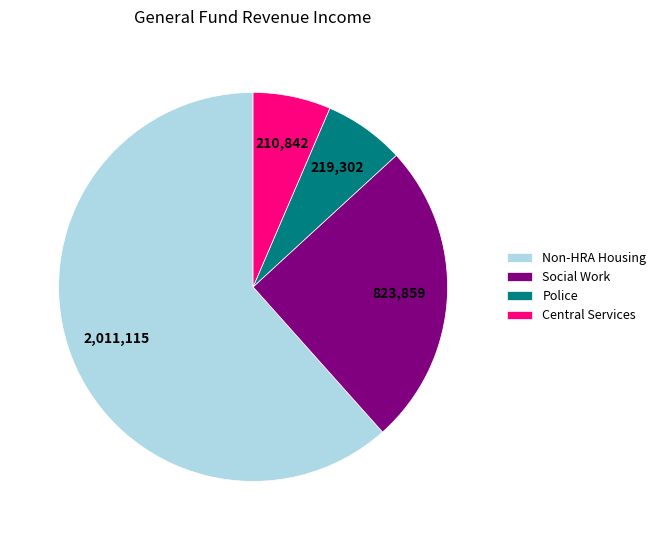

Is the sum of Non-HRA Housing and Central Services greater than half?

Yes